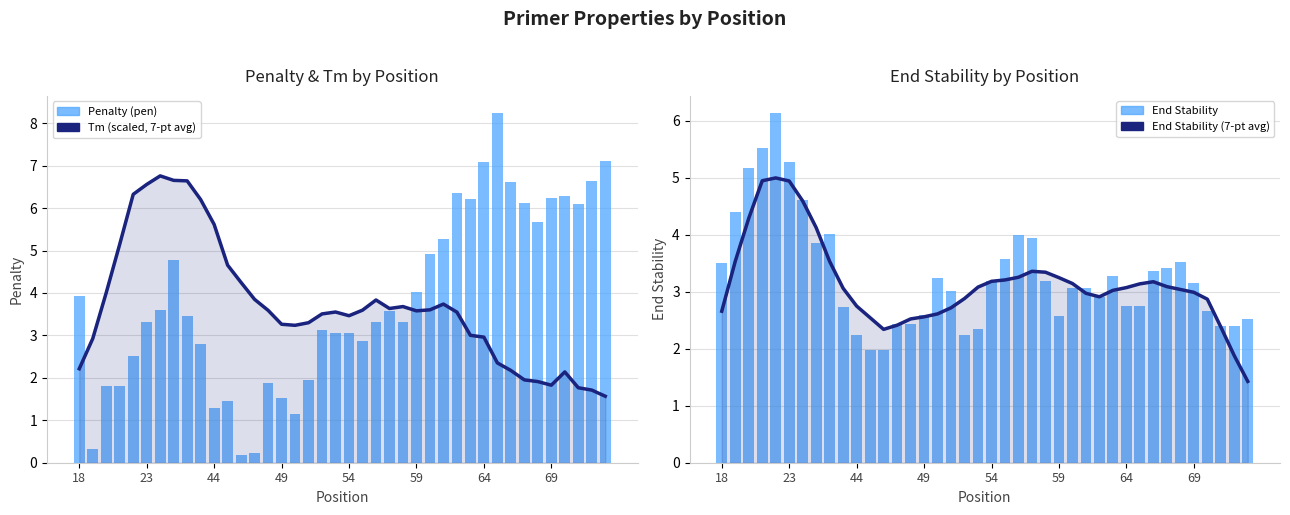

At how many categories does at least one series exceed 2?

40